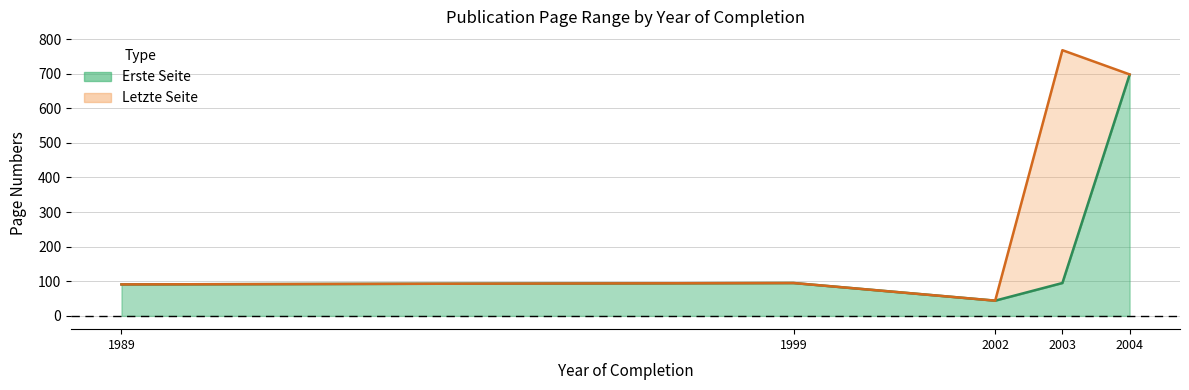

Does the chart have visible grid lines?

Yes